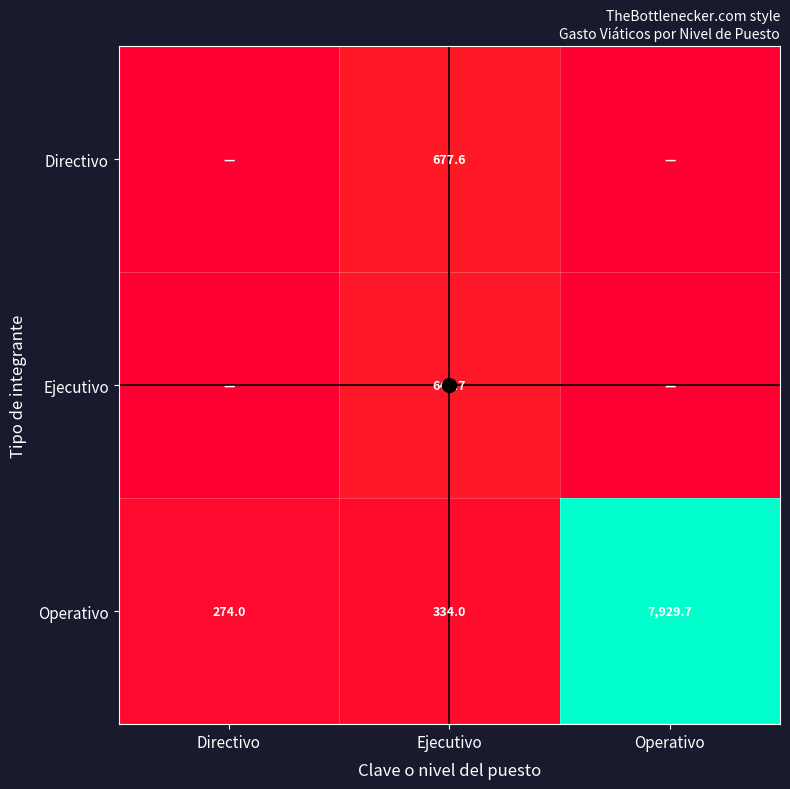

Which has a higher value, Operativo or Directivo?

Operativo